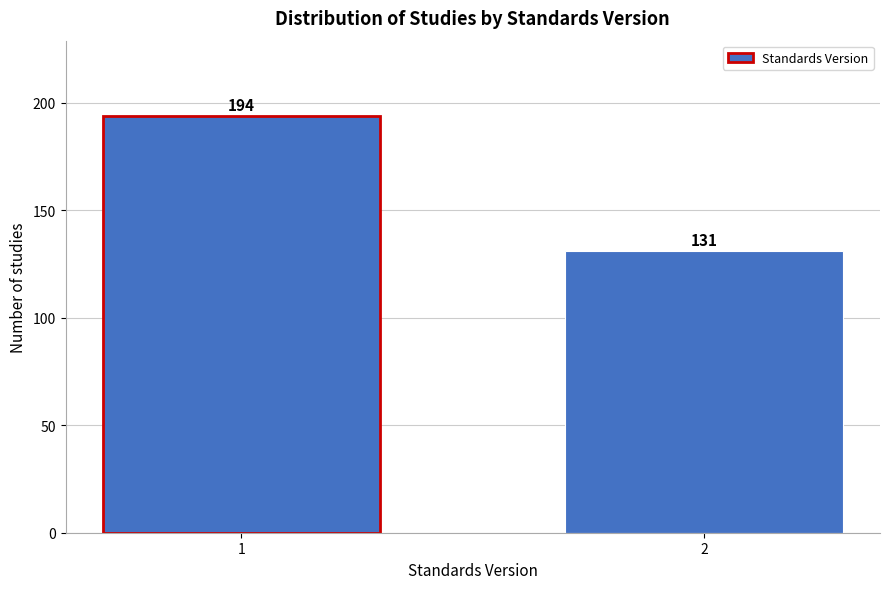

Reading left to right, extract all data points from this chart.

1=194	2=131